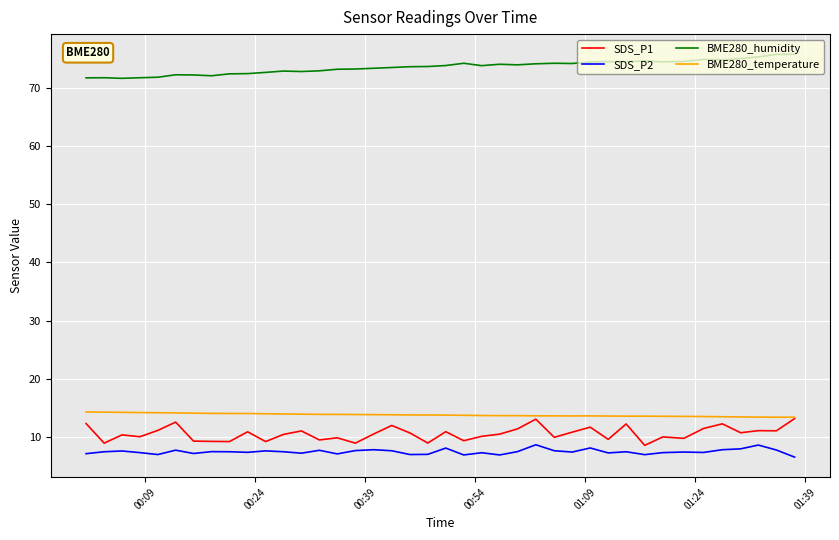

What is the minimum value shown in the chart?

6.5